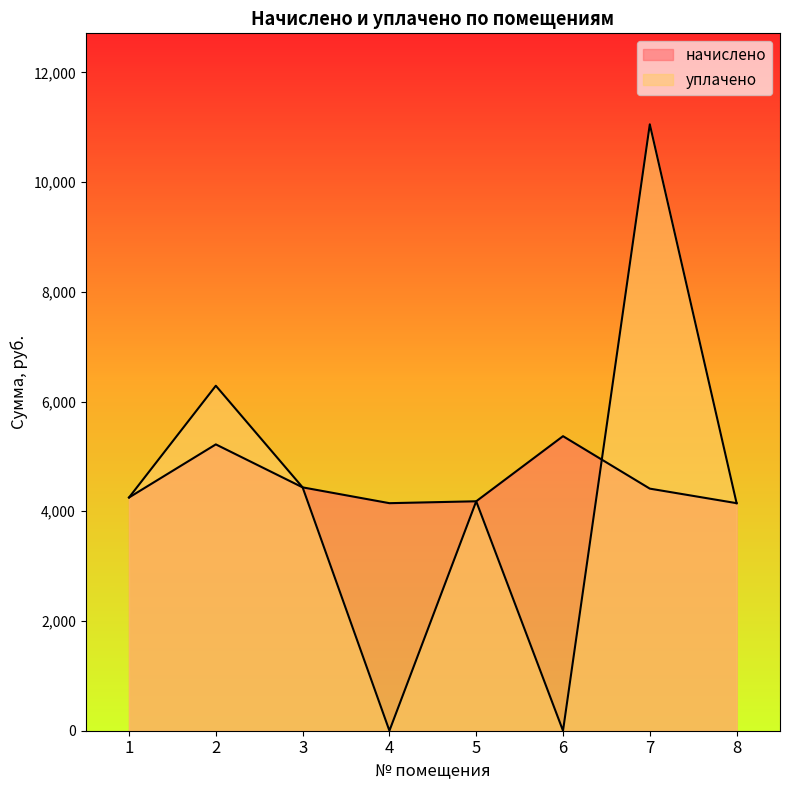

The начислено series shows 7637.2 at 6. True or false?

False